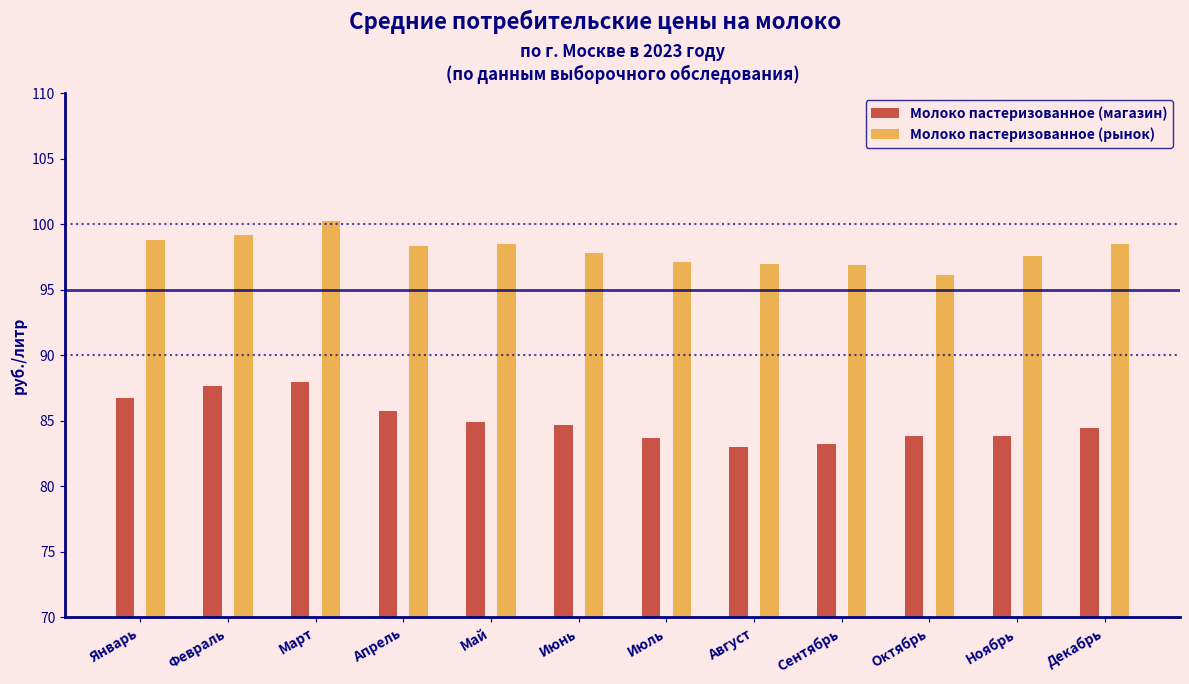

The value of Молоко пастеризованное (рынок) at Ноябрь is 97.6. True or false?

True